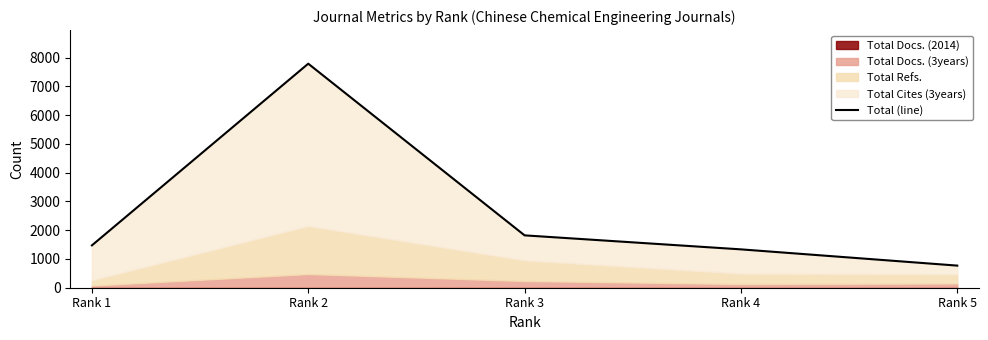

At which label is the value closest to 4280?

Rank 3